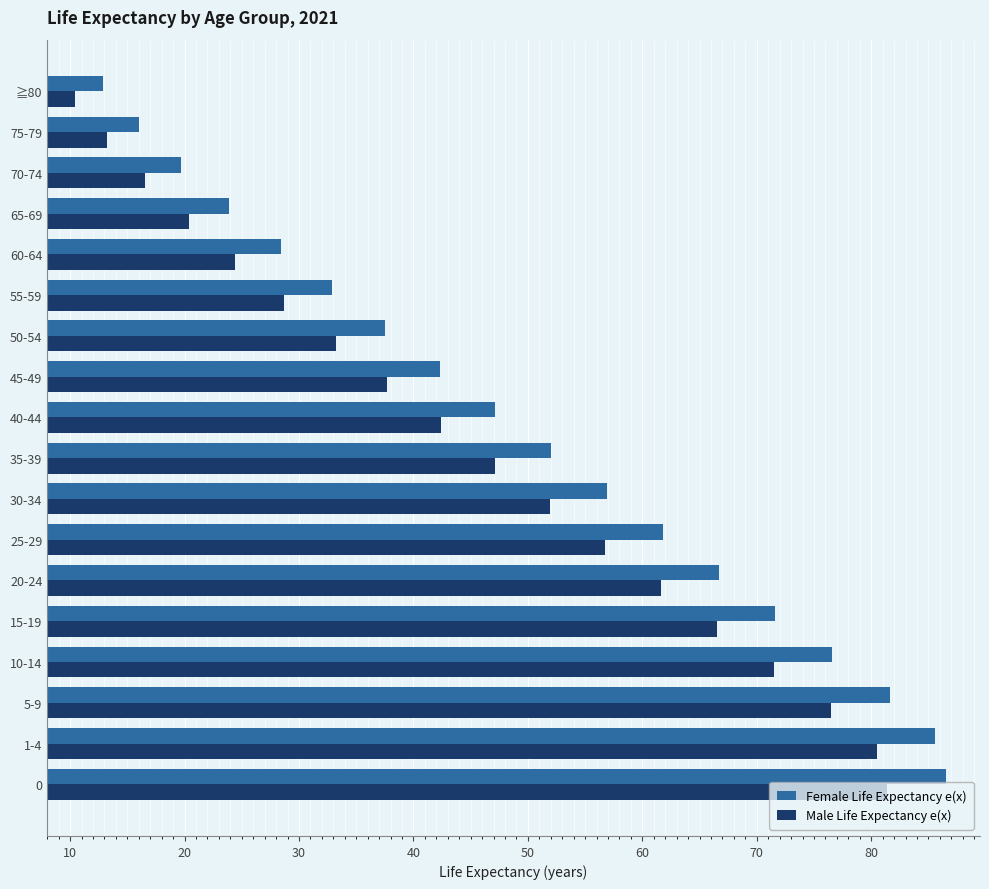

The Male Life Expectancy e(x) series shows 93.6 at 10-14. True or false?

False